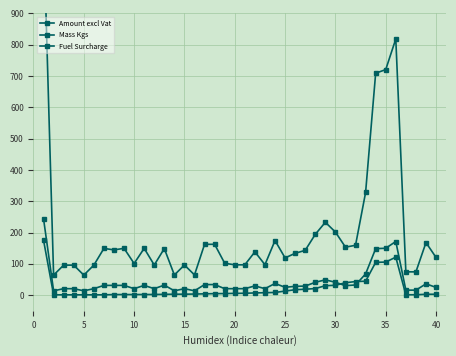

What is the value of the Fuel Surcharge point at the 32nd from the left?

32.5